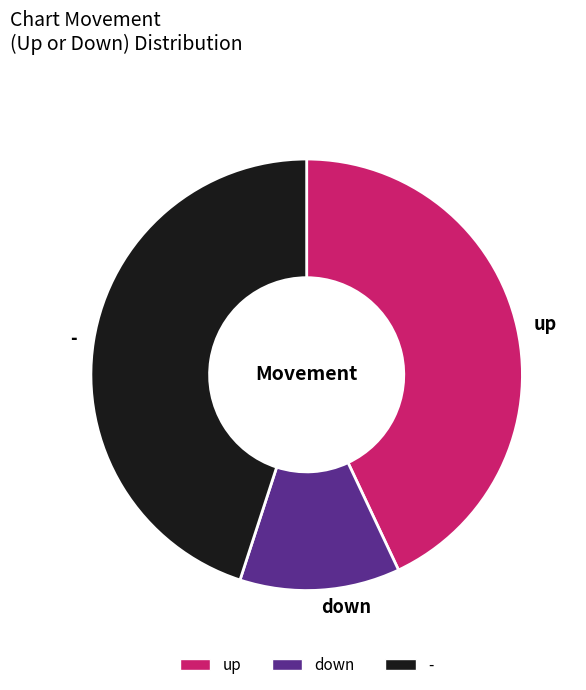

What is the ratio of the value at - to the value at up?

1.0